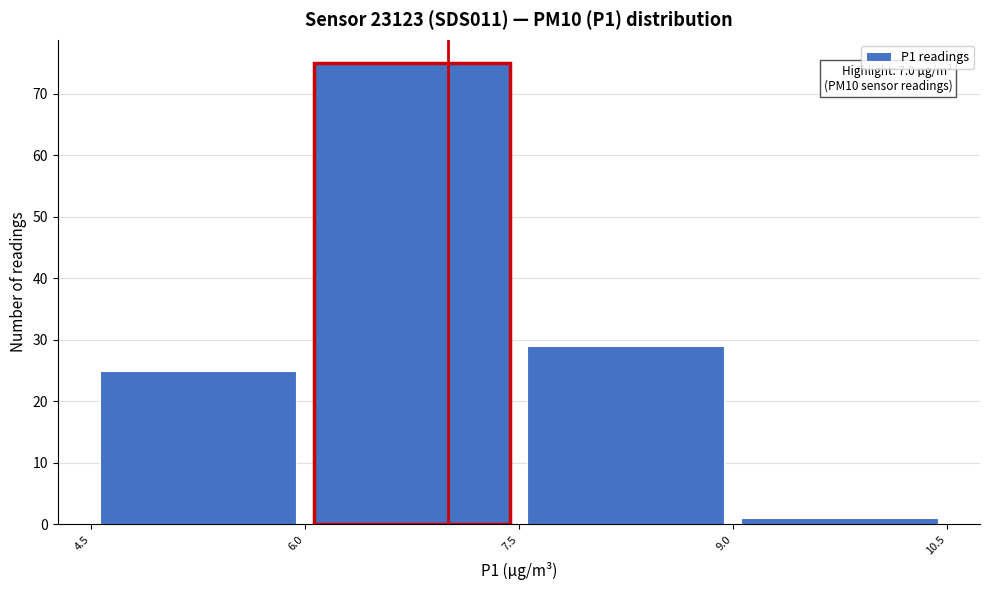

Over which range of the x-axis is the bar tallest?

6.0 to 7.5